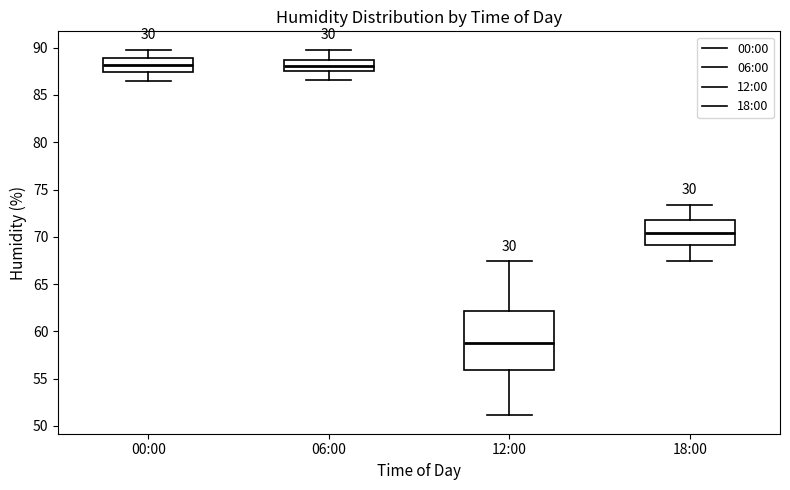

Reading left to right, read every box against the y-axis: the position of its median line, the range the box covers, and the ends of its whiskers. The values are not printed on the chart, so give them approximately, as read against the axis.

00:00: median 88.0, box 87.5 to 89.0, whiskers 86.5 to 90.0
06:00: median 88.0, box 87.5 to 88.5, whiskers 86.5 to 90.0
12:00: median 59.0, box 56.0 to 62.0, whiskers 51.0 to 67.5
18:00: median 70.5, box 69.0 to 72.0, whiskers 67.5 to 73.5